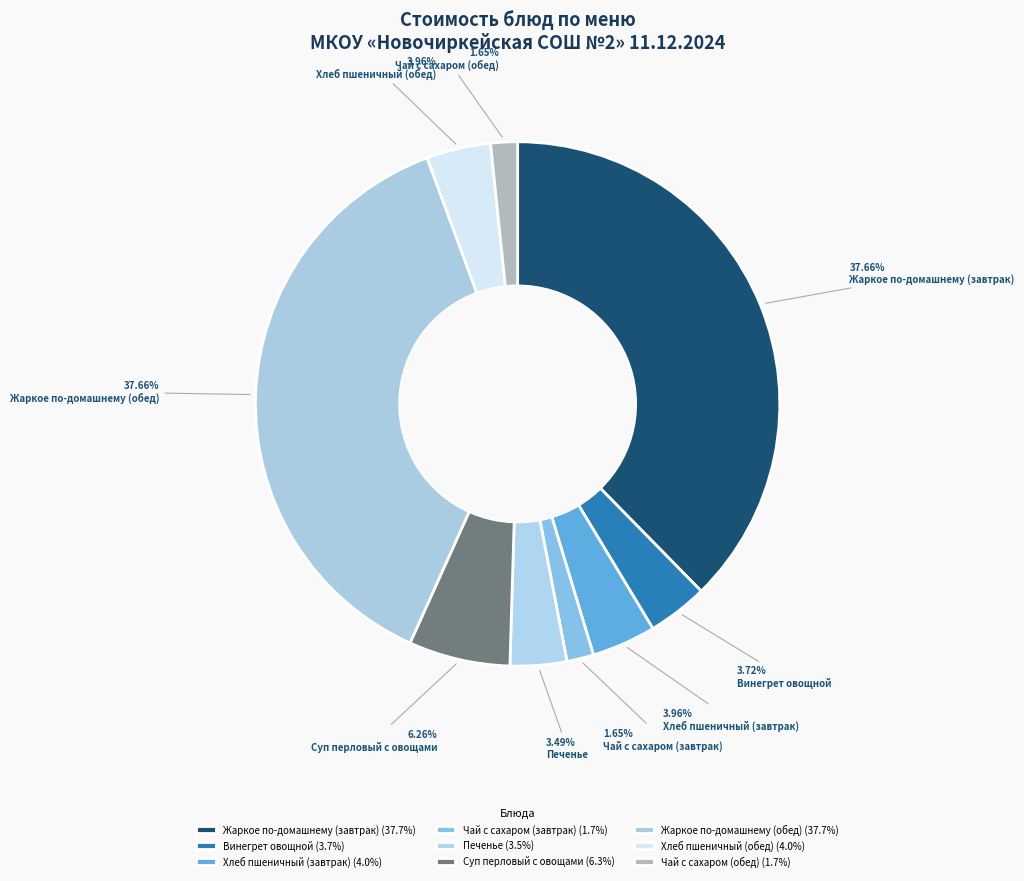

Is Жаркое по-домашнему (завтрак) the majority of the pie?

No